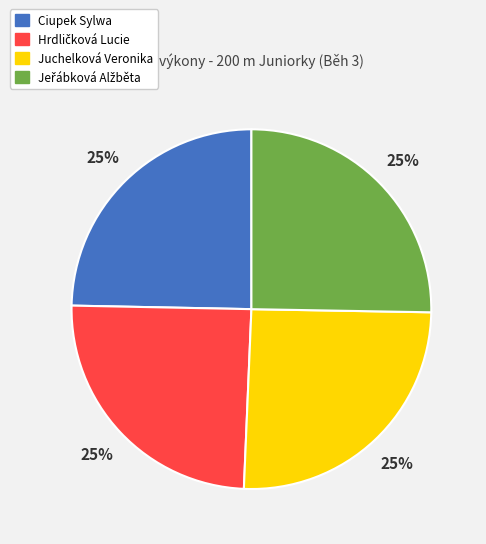

Does any single category account for the majority?

No